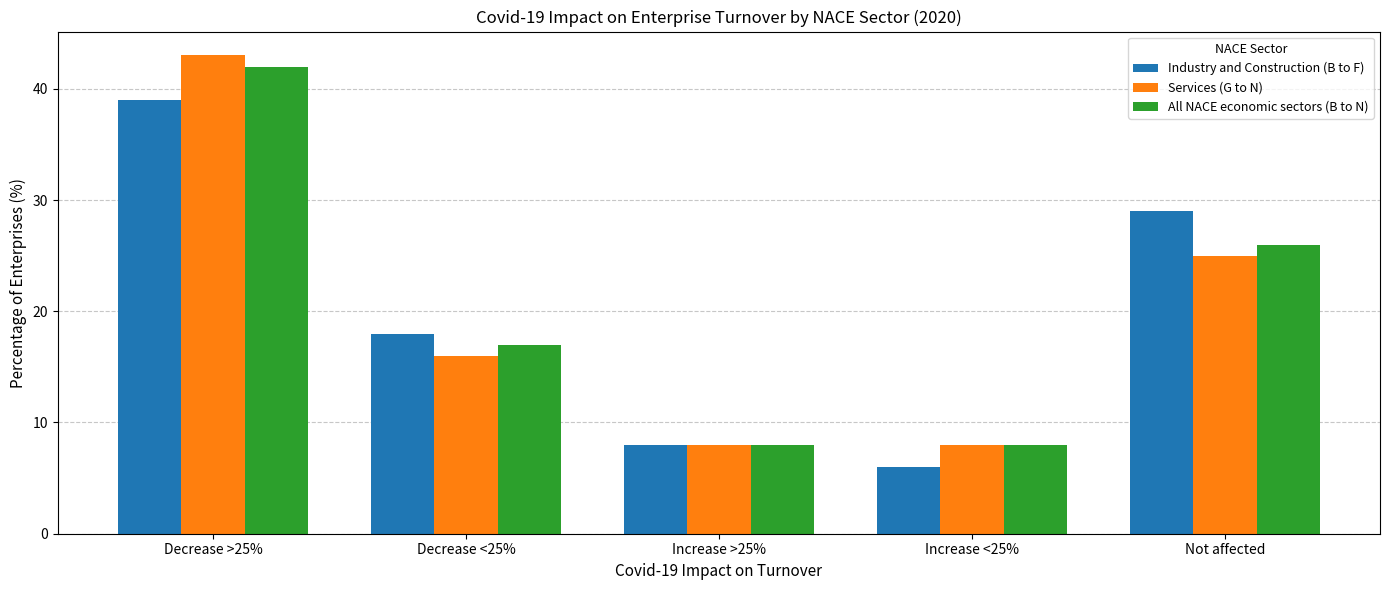

What are all the series names shown in the legend?

Industry and Construction (B to F), Services (G to N), All NACE economic sectors (B to N)